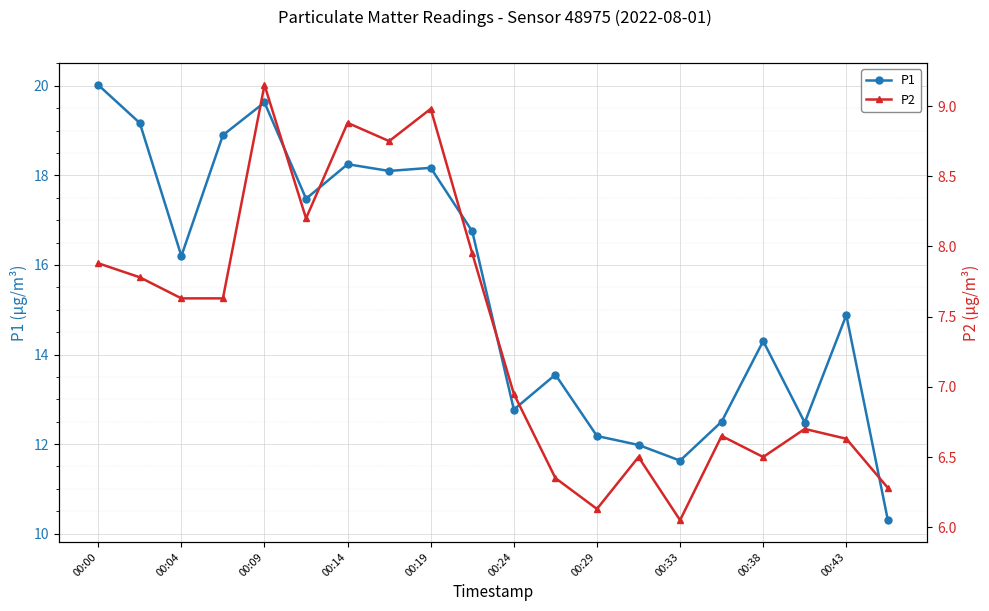

How many lines are shown in the chart?

2